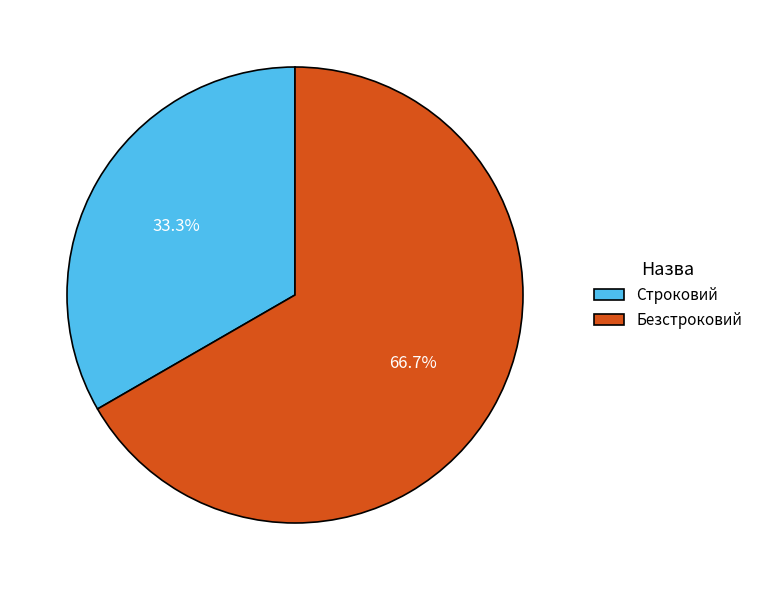

Count the number of slices in the pie.

2